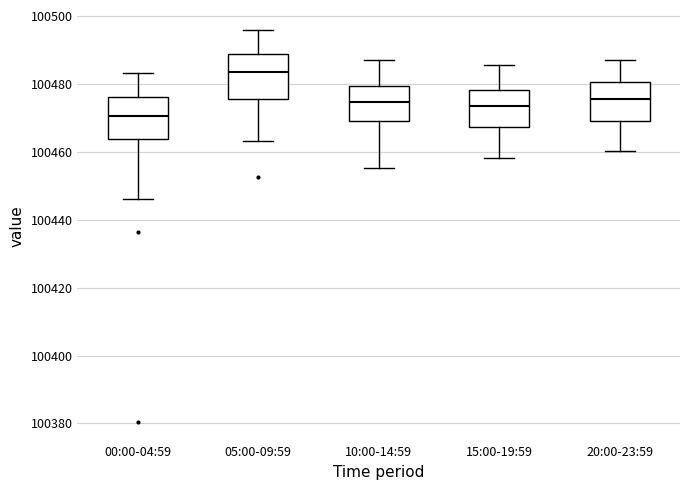

Reading left to right, transcribe this box plot: for each box, give where its median line is, the range the box spans, and where its two whiskers end, as read against the y-axis. The values are not printed on the chart, so give them approximately, as read against the axis.

00:00-04:59: median 100470, box 100464 to 100476, whiskers 100446 to 100484
05:00-09:59: median 100484, box 100476 to 100488, whiskers 100464 to 100496
10:00-14:59: median 100474, box 100470 to 100480, whiskers 100456 to 100488
15:00-19:59: median 100474, box 100468 to 100478, whiskers 100458 to 100486
20:00-23:59: median 100476, box 100470 to 100480, whiskers 100460 to 100488